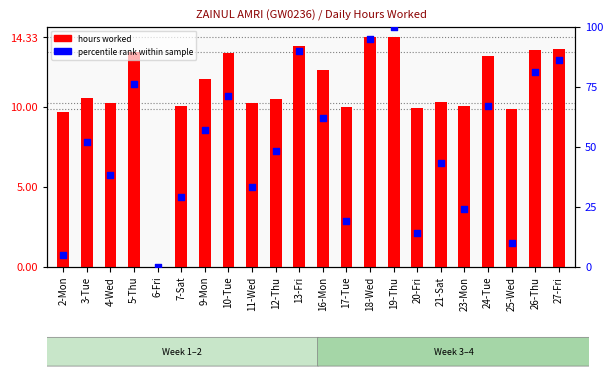

Which series reaches the minimum Y coordinate?

hours worked